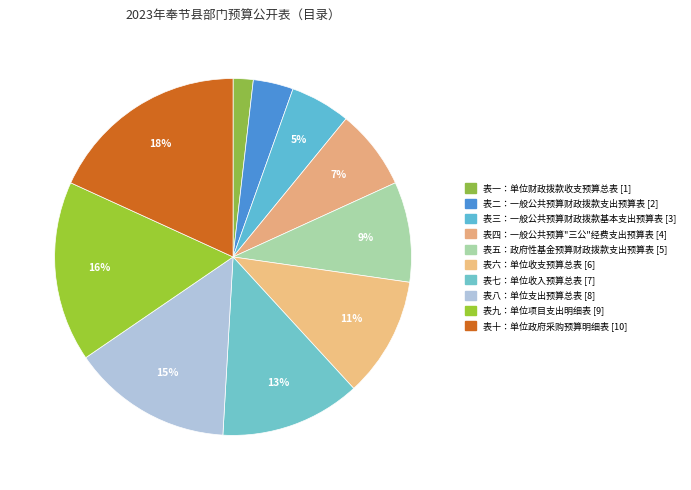

Count the number of slices in the pie.

10